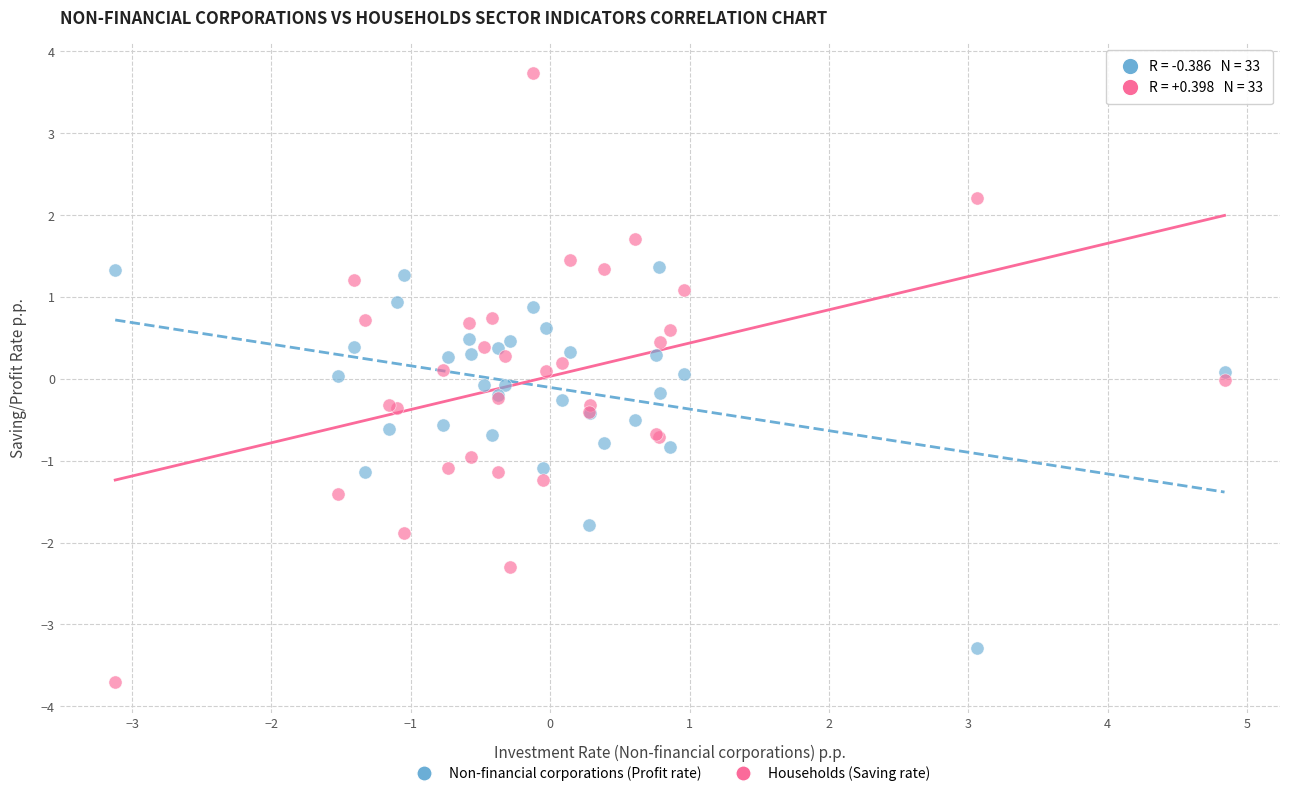

Which series has the widest spread of Y values?

Households (Saving rate)